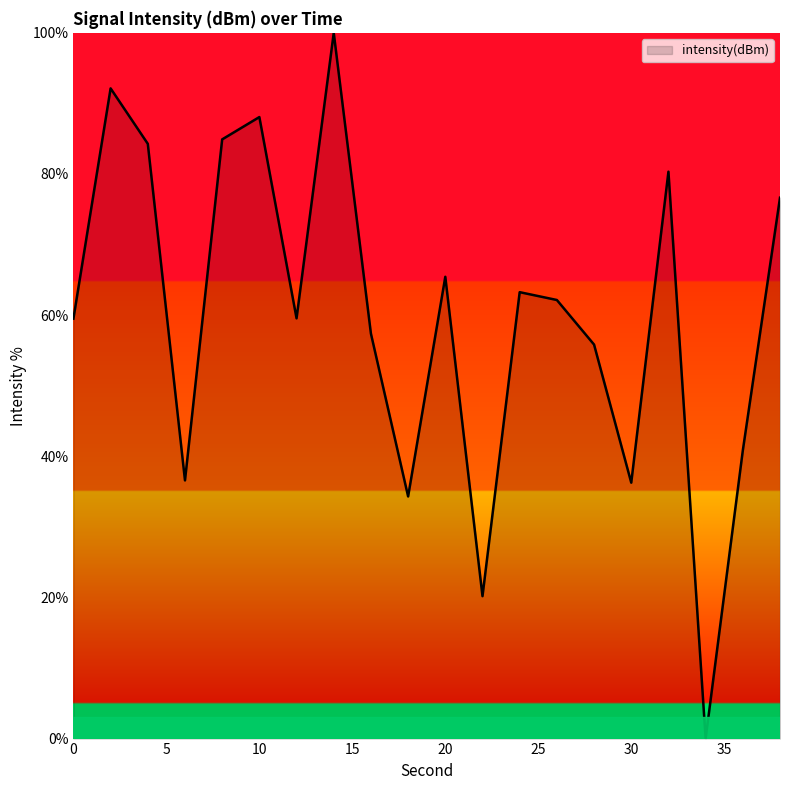

What is the greatest value displayed?

100.0